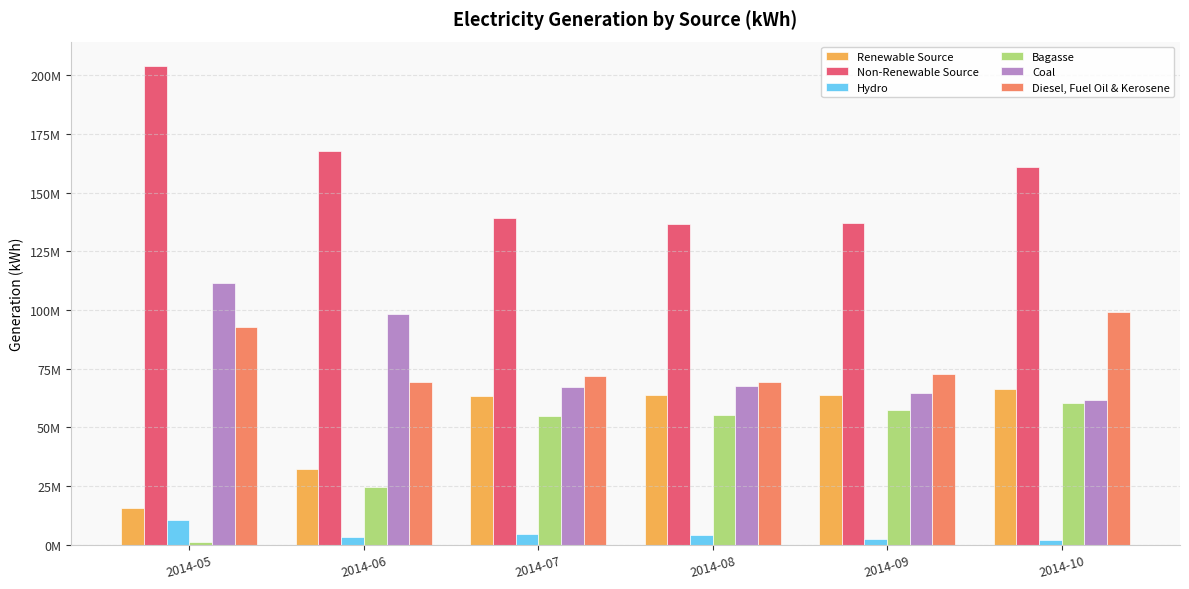

Are the bars grouped side by side (vs. stacked)?

Yes